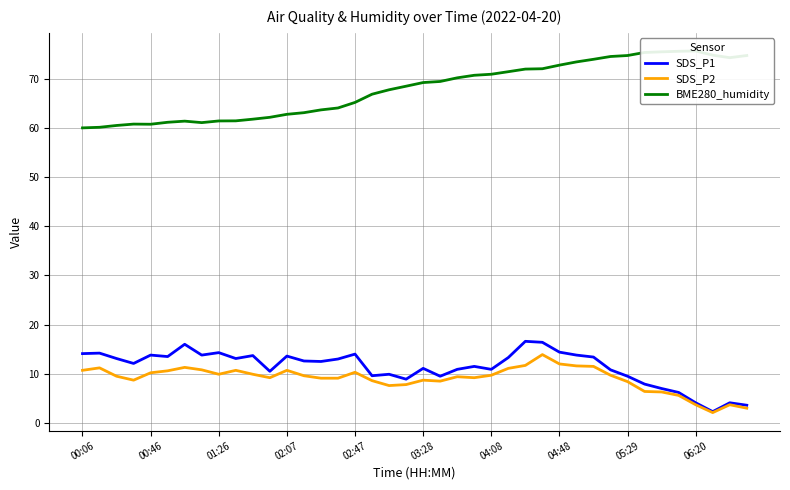

What is the lowest value of the SDS_P2 series?

2.1